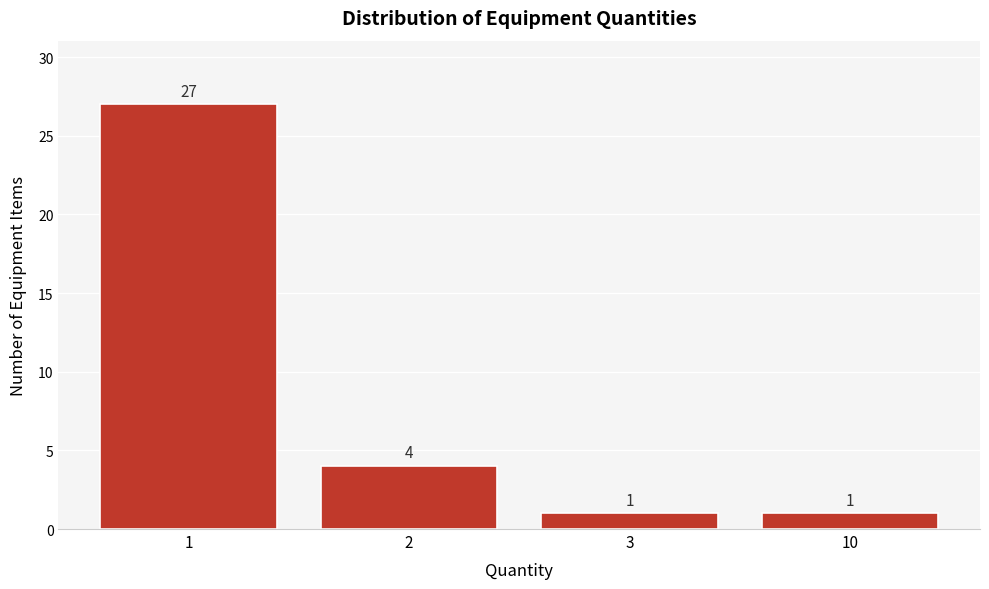

Reading left to right, transcribe all the data shown in this chart.

27	4	1	1